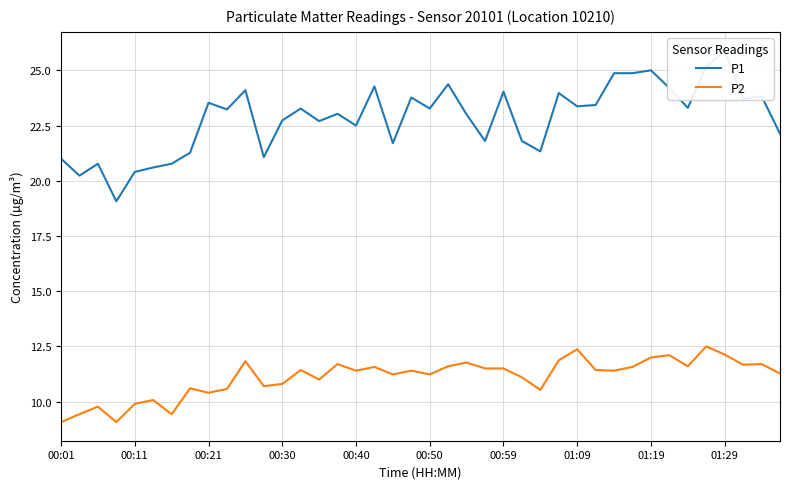

Is it true that P2 equals 12.4 at 01:09?

True